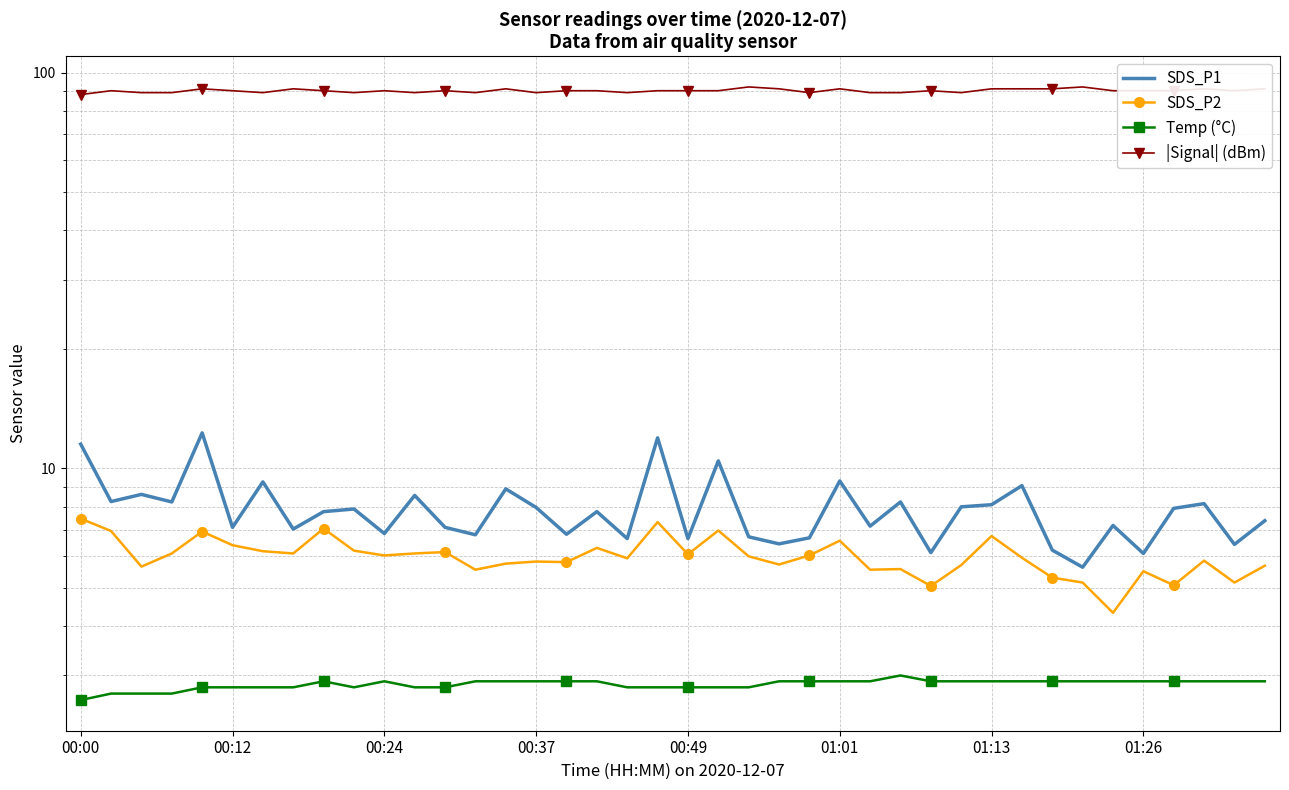

True or false: SDS_P1 has more than 1 interior local peaks.

True